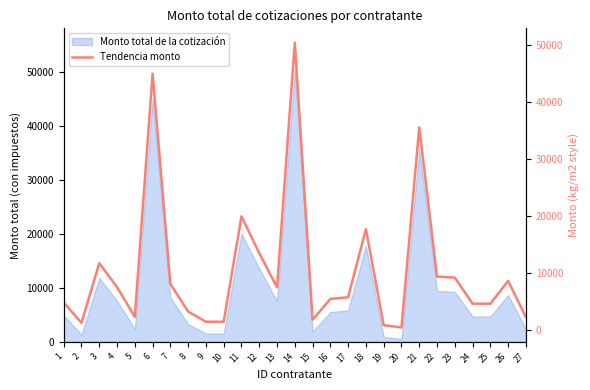

What is the average value?

10585.7